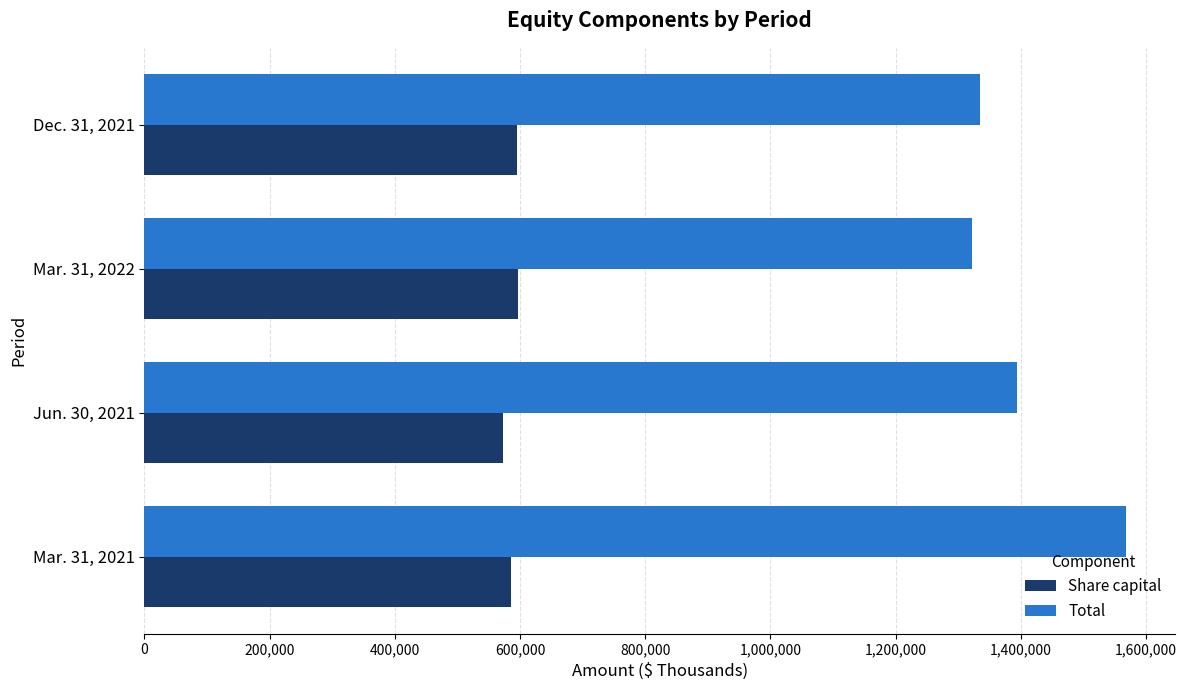

The value of Total at Jun. 30, 2021 is 1393784. True or false?

True